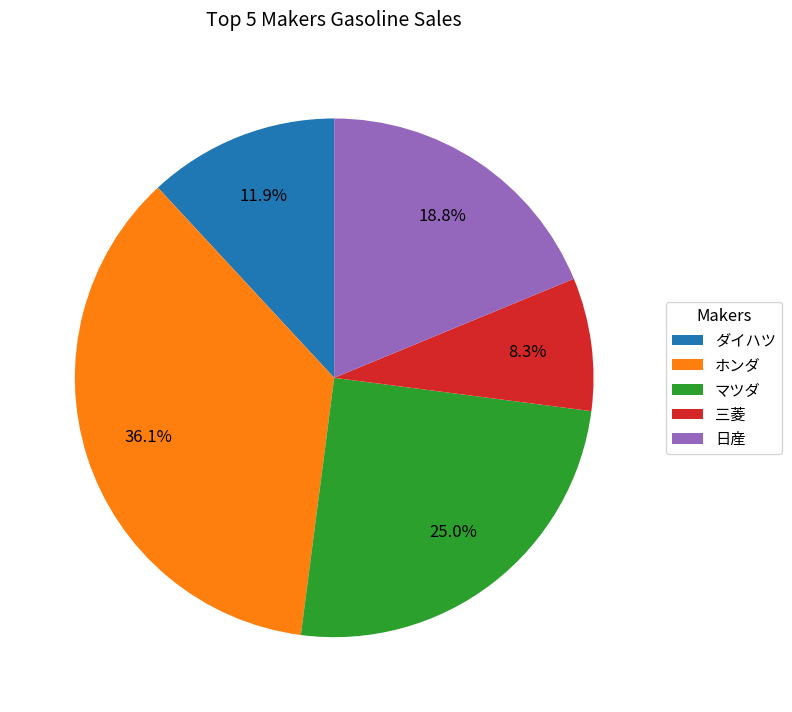

The ホンダ slice represents 49% of the pie. True or false?

False